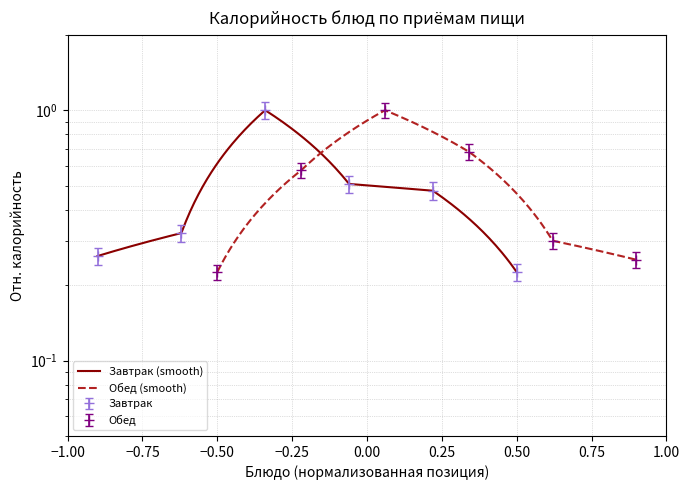

True or false: Завтрак has more than 0 interior local peaks.

True